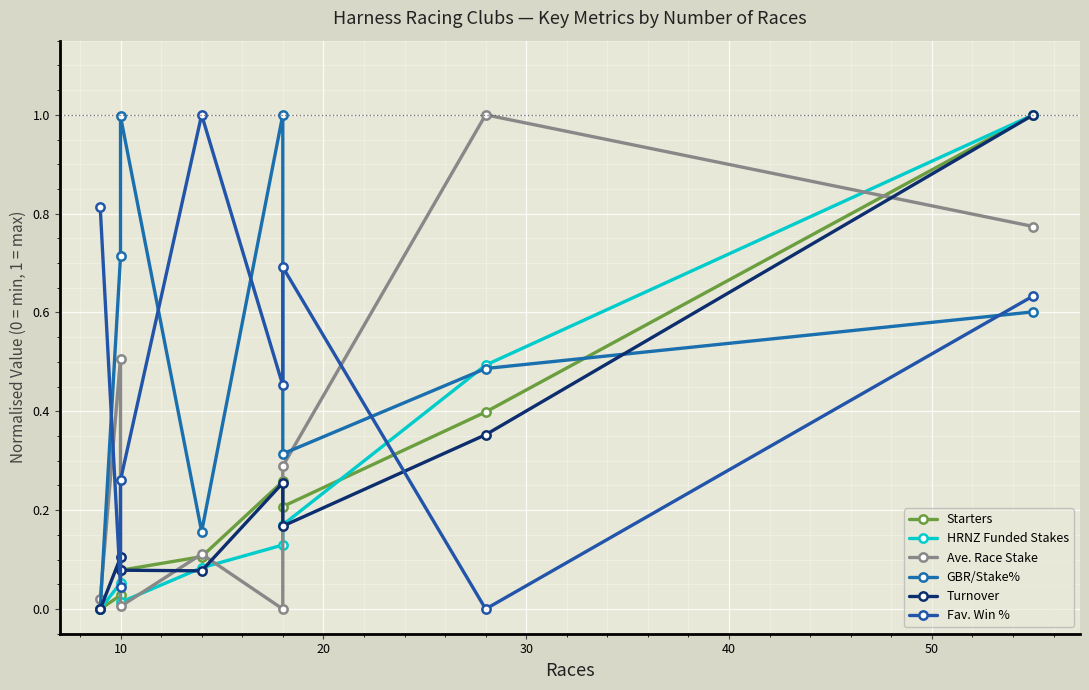

Count the number of data series in this chart.

6